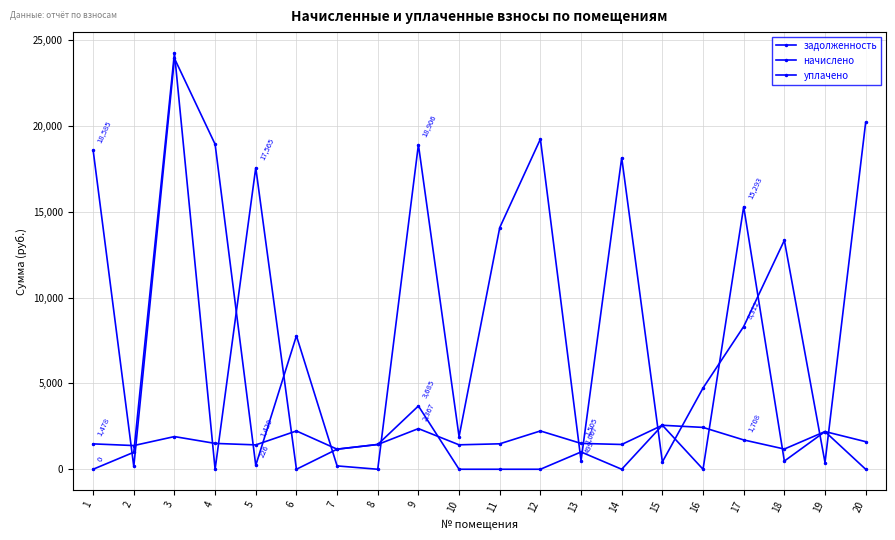

How many values in the уплачено series are below 989?

10